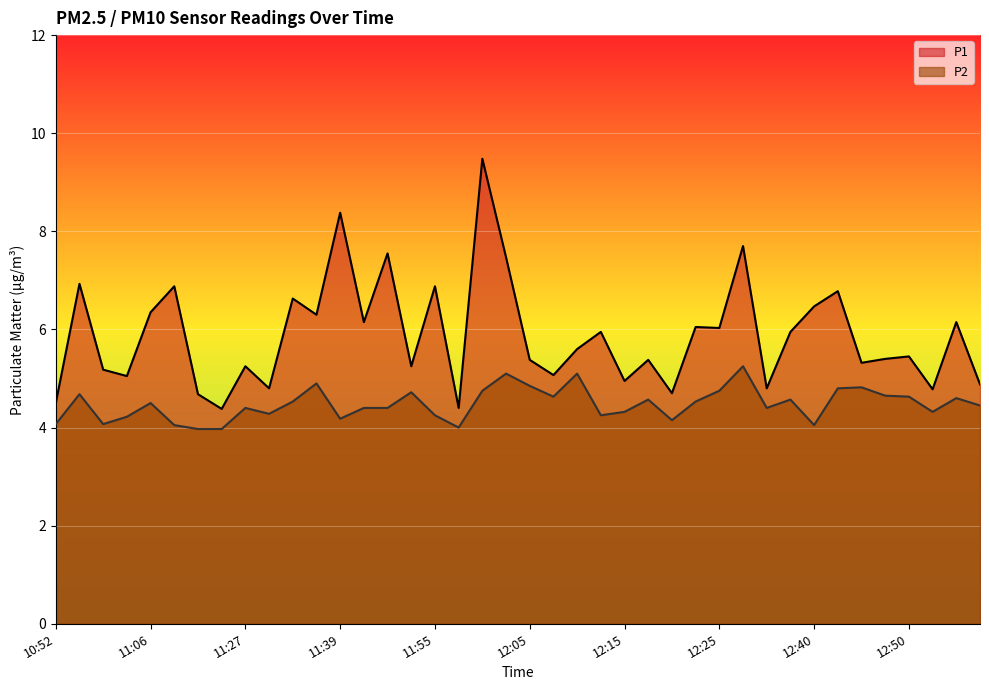

Is the value of P1 at 12:17 greater than the value of P2 at 12:07?

Yes